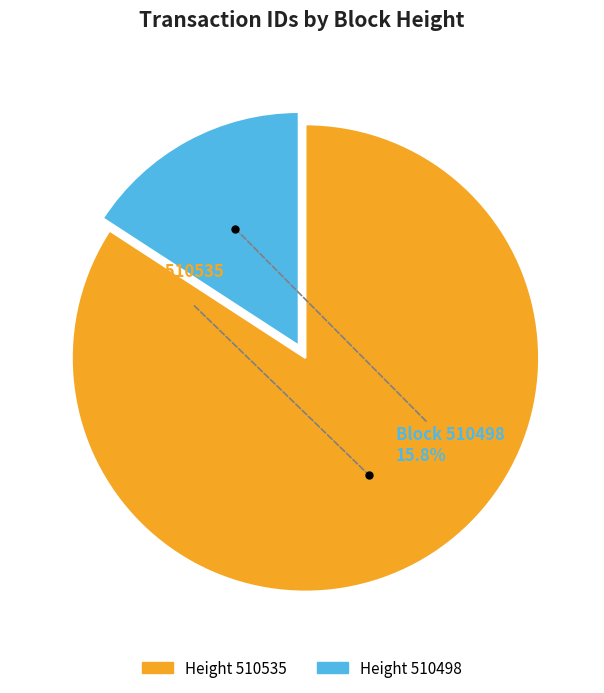

Is Height 510535 the majority of the pie?

Yes